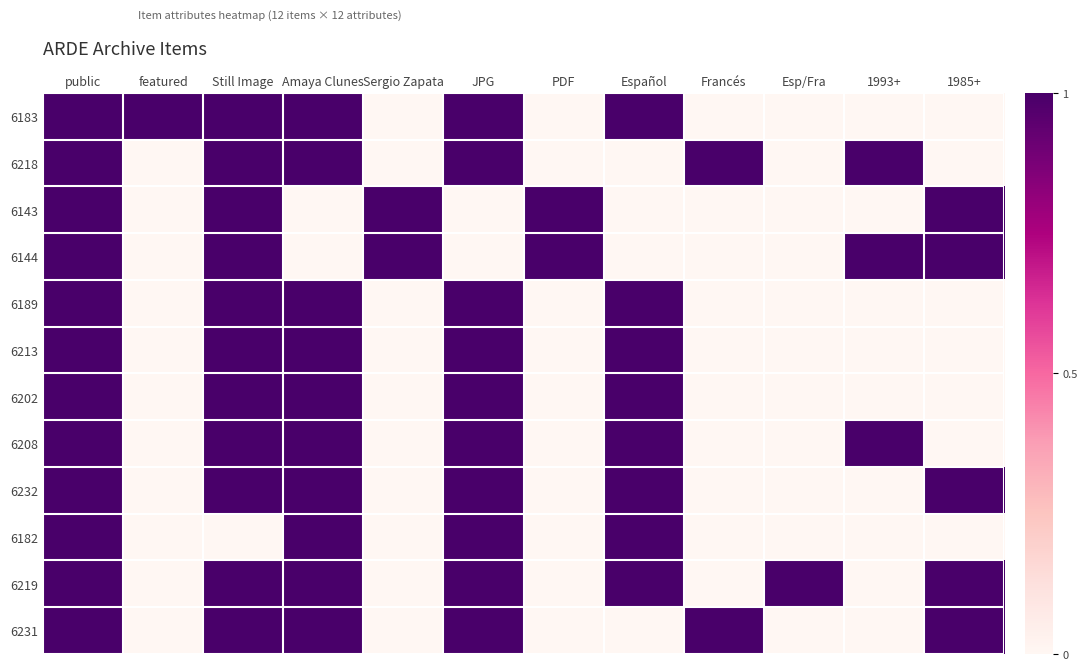

Reading right to left, extract all data points from this chart.

6183: 1985+=0	1993+=0	Esp/Fra=0	Francés=0	Español=1	PDF=0	JPG=1	Sergio Zapata=0	Amaya Clunes=1	Still Image=1	featured=1	public=1
6218: 1985+=0	1993+=1	Esp/Fra=0	Francés=1	Español=0	PDF=0	JPG=1	Sergio Zapata=0	Amaya Clunes=1	Still Image=1	featured=0	public=1
6143: 1985+=1	1993+=0	Esp/Fra=0	Francés=0	Español=0	PDF=1	JPG=0	Sergio Zapata=1	Amaya Clunes=0	Still Image=1	featured=0	public=1
6144: 1985+=1	1993+=1	Esp/Fra=0	Francés=0	Español=0	PDF=1	JPG=0	Sergio Zapata=1	Amaya Clunes=0	Still Image=1	featured=0	public=1
6189: 1985+=0	1993+=0	Esp/Fra=0	Francés=0	Español=1	PDF=0	JPG=1	Sergio Zapata=0	Amaya Clunes=1	Still Image=1	featured=0	public=1
6213: 1985+=0	1993+=0	Esp/Fra=0	Francés=0	Español=1	PDF=0	JPG=1	Sergio Zapata=0	Amaya Clunes=1	Still Image=1	featured=0	public=1
6202: 1985+=0	1993+=0	Esp/Fra=0	Francés=0	Español=1	PDF=0	JPG=1	Sergio Zapata=0	Amaya Clunes=1	Still Image=1	featured=0	public=1
6208: 1985+=0	1993+=1	Esp/Fra=0	Francés=0	Español=1	PDF=0	JPG=1	Sergio Zapata=0	Amaya Clunes=1	Still Image=1	featured=0	public=1
6232: 1985+=1	1993+=0	Esp/Fra=0	Francés=0	Español=1	PDF=0	JPG=1	Sergio Zapata=0	Amaya Clunes=1	Still Image=1	featured=0	public=1
6182: 1985+=0	1993+=0	Esp/Fra=0	Francés=0	Español=1	PDF=0	JPG=1	Sergio Zapata=0	Amaya Clunes=1	Still Image=0	featured=0	public=1
6219: 1985+=1	1993+=0	Esp/Fra=1	Francés=0	Español=1	PDF=0	JPG=1	Sergio Zapata=0	Amaya Clunes=1	Still Image=1	featured=0	public=1
6231: 1985+=1	1993+=0	Esp/Fra=0	Francés=1	Español=0	PDF=0	JPG=1	Sergio Zapata=0	Amaya Clunes=1	Still Image=1	featured=0	public=1